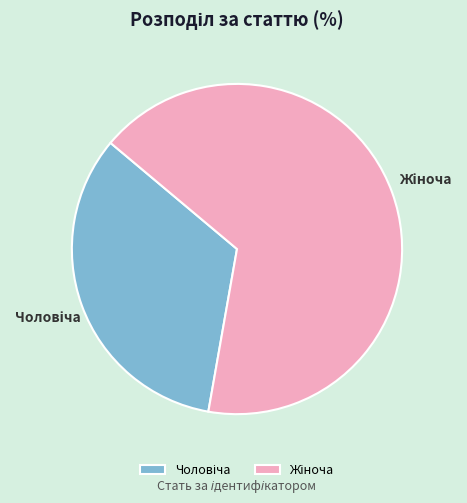

Does any single category account for the majority?

Yes